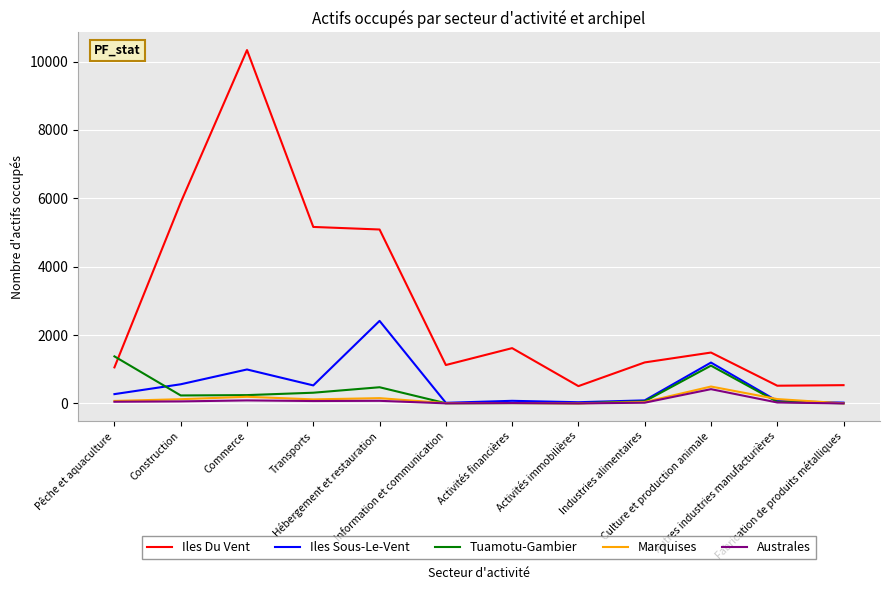

How many categories are shown in the chart?

12